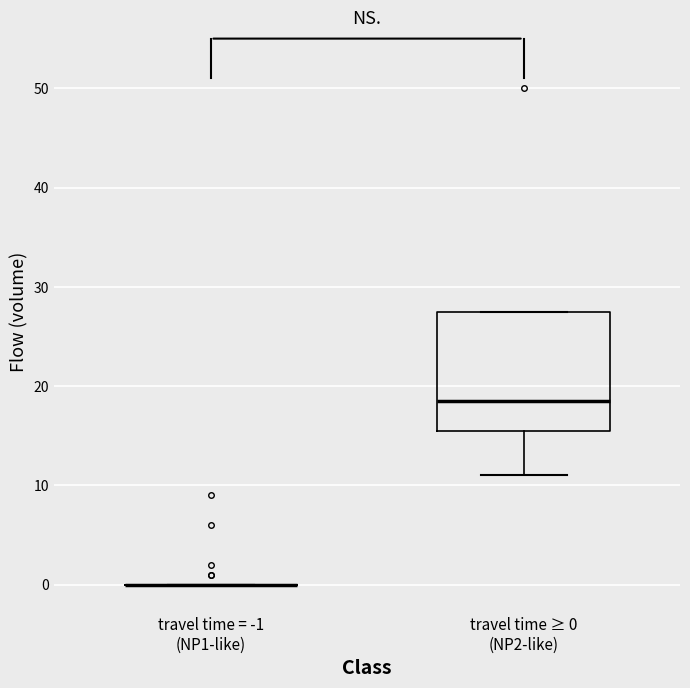

Which box is the tallest, from its lower edge to its upper edge?

travel time ≥ 0 (NP2-like)